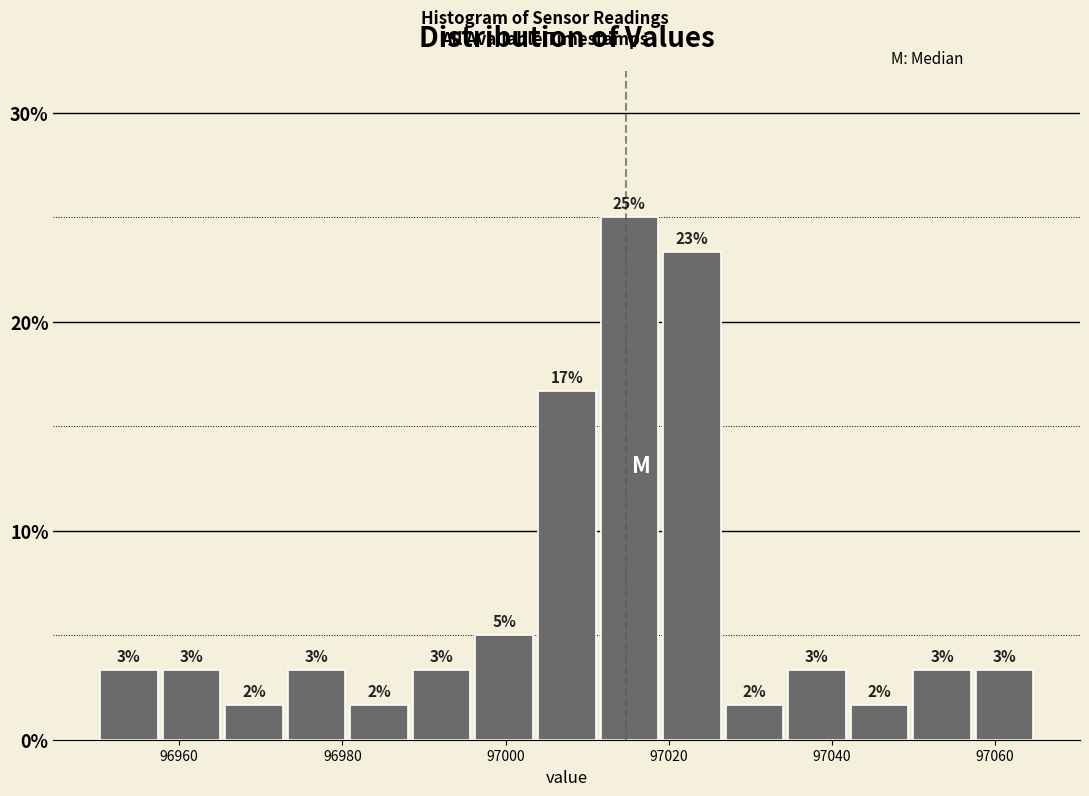

Around what value on the x-axis is the tallest bar? Give the approximate position of its centre, as read against the axis.

97016